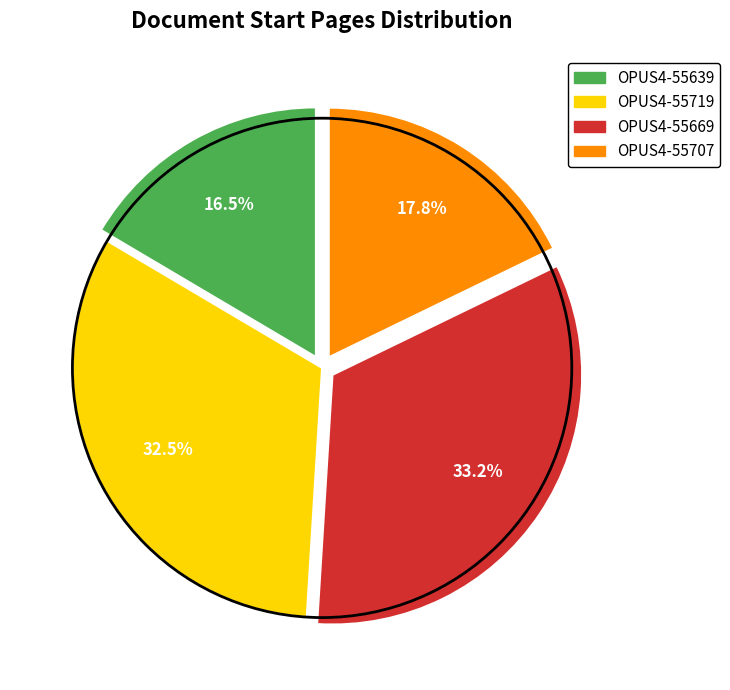

Which has a higher value, OPUS4-55669 or OPUS4-55707?

OPUS4-55669